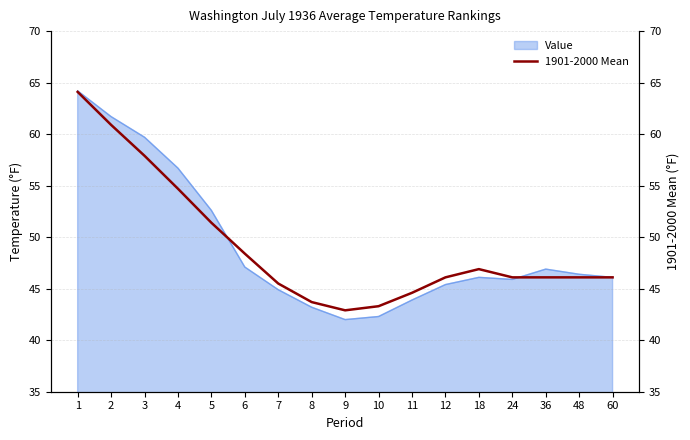

True or false: the data shows 54.7 at 4.

True